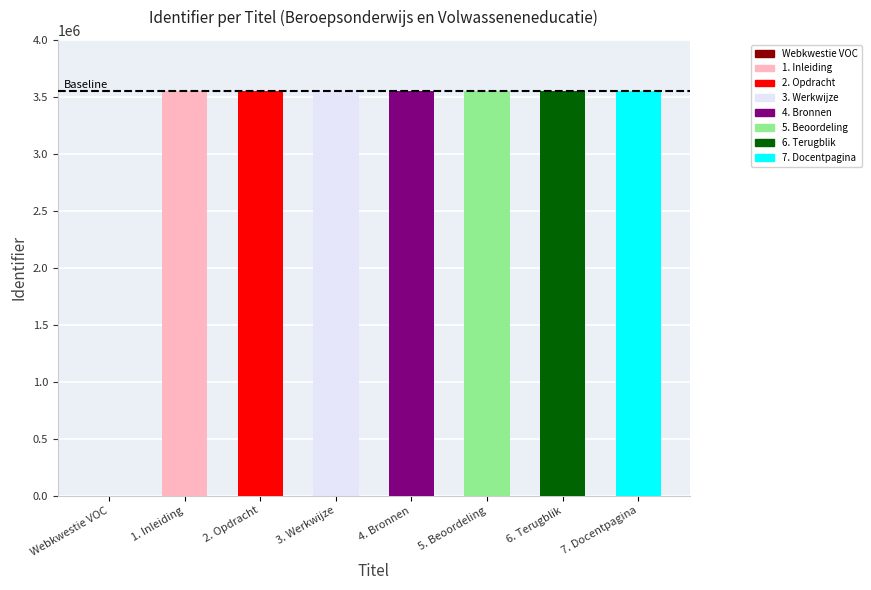

What is the change in value from 4. Bronnen to 6. Terugblik?

+7